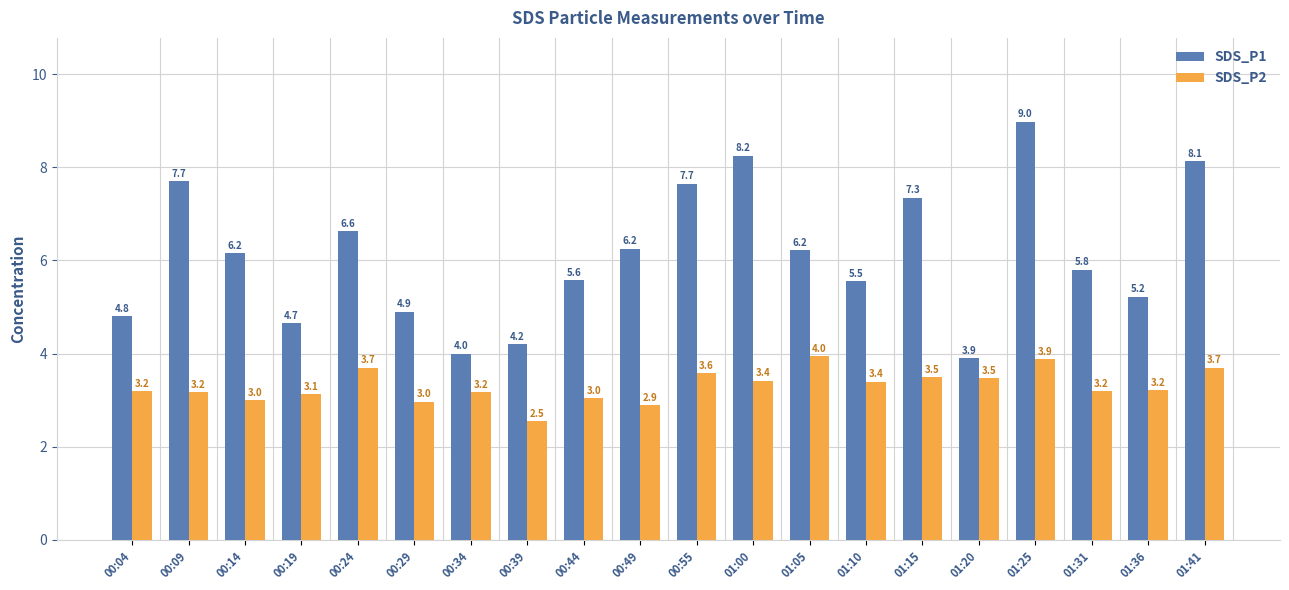

At which category does the chart reach its peak across all series?

01:25